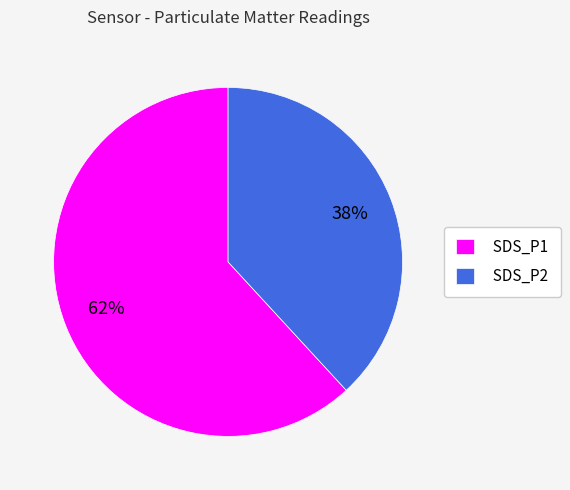

To the nearest percent, what percentage of the pie is SDS_P2?

38%